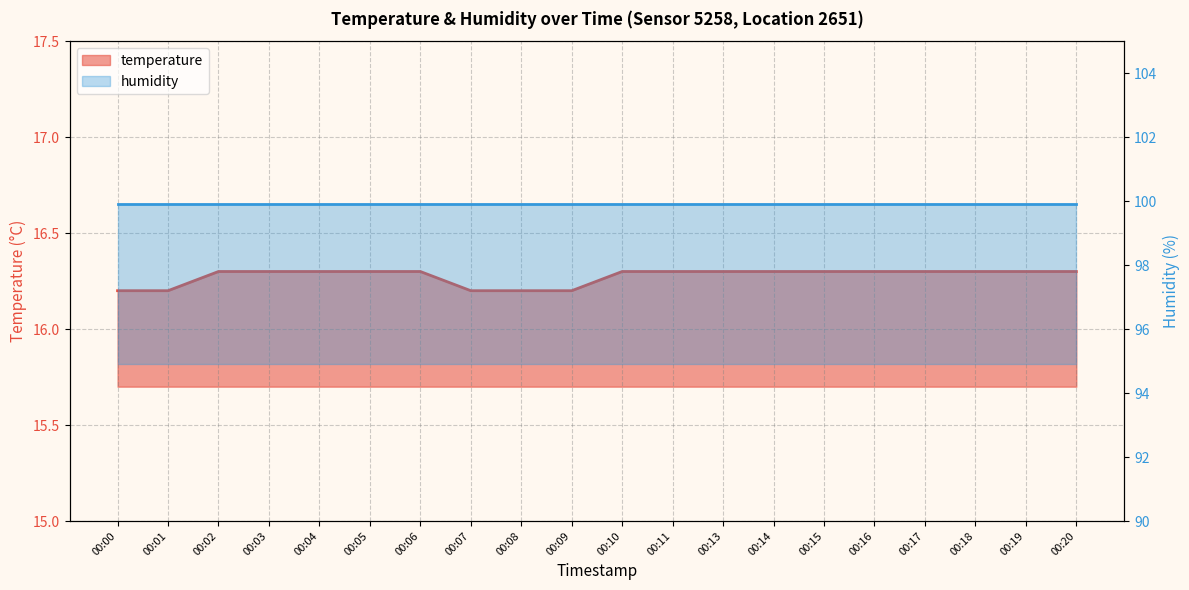

How many data points does each series have?

20